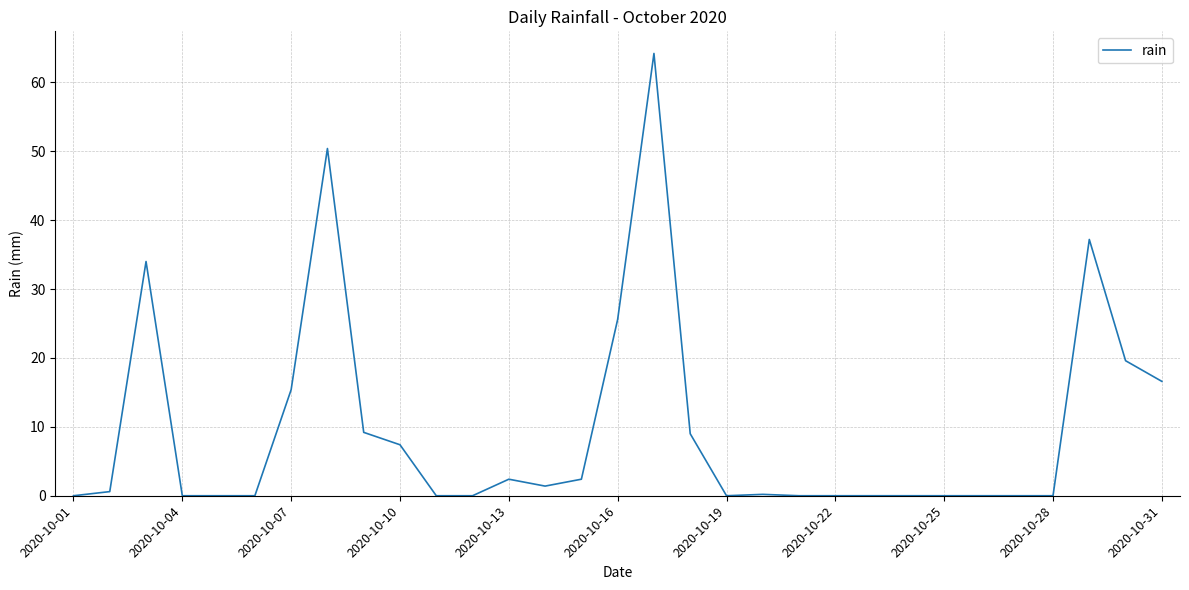

What is the maximum value shown in the chart?

64.2